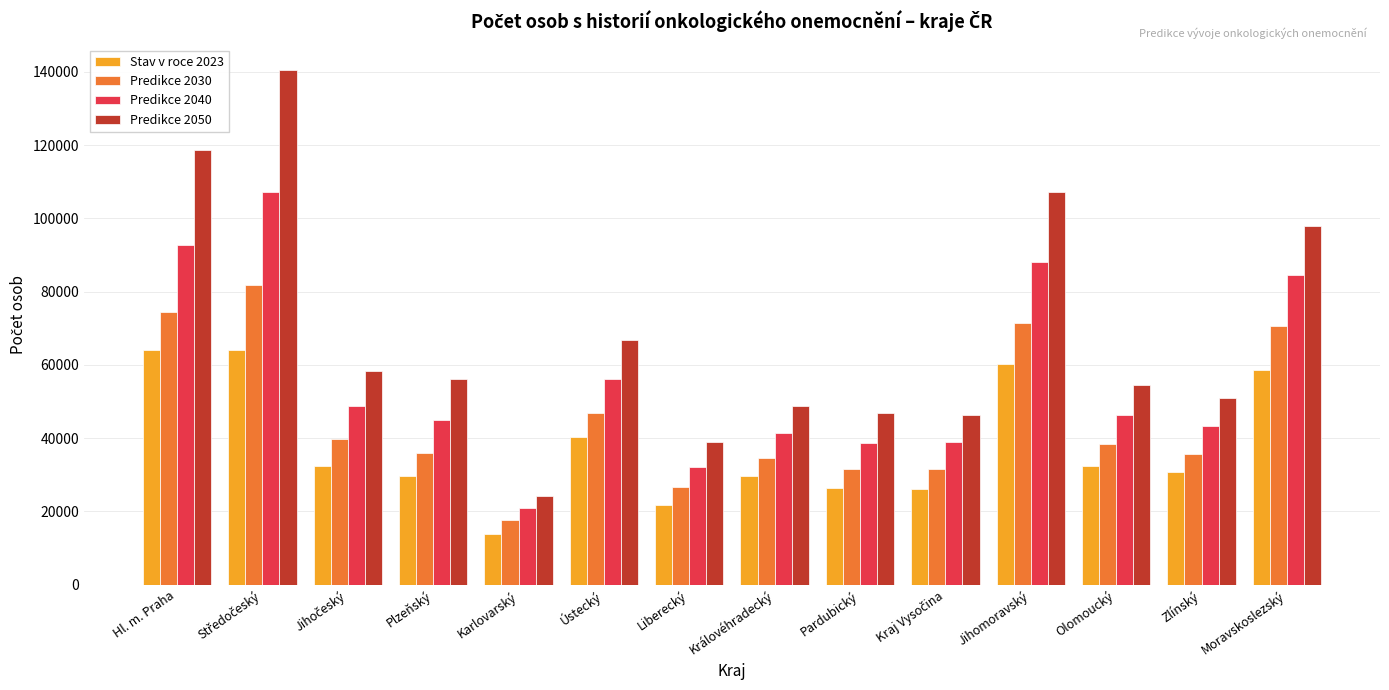

What is the average value of the Stav v roce 2023 series?

37895.6